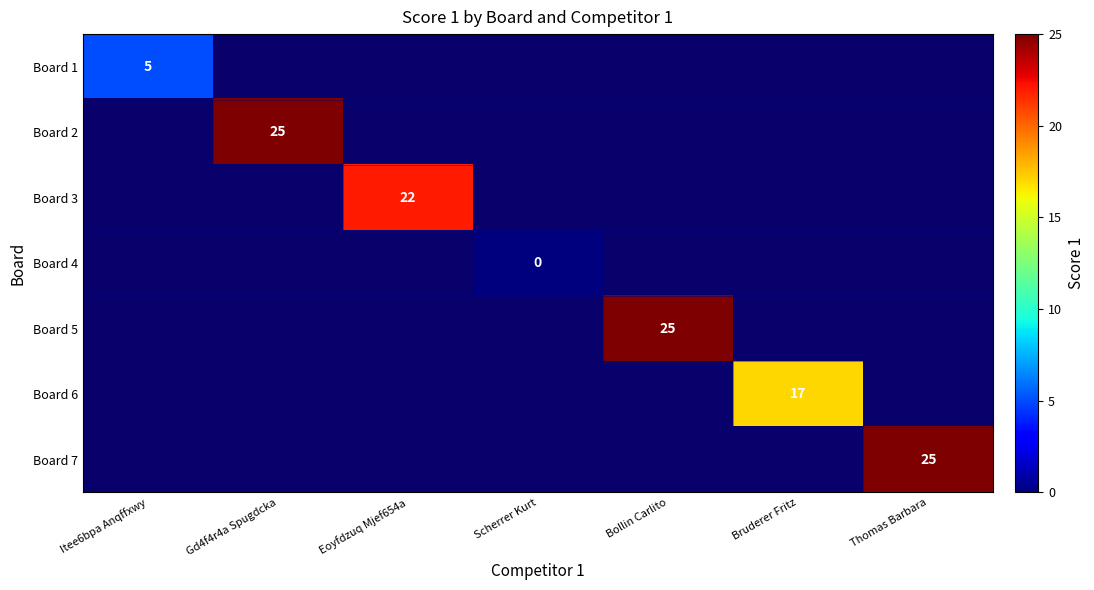

The value of Board 7 at Thomas Barbara is 38. True or false?

False